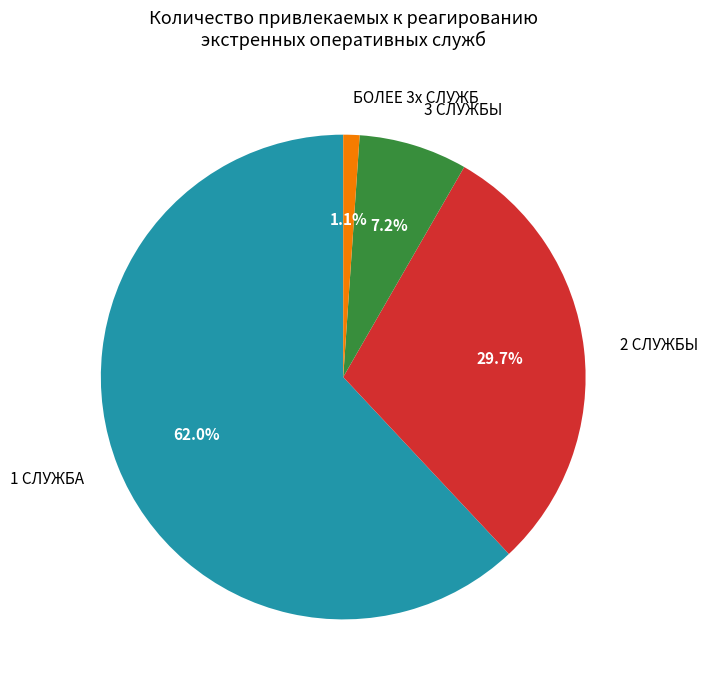

To the nearest percent, what is the difference between the 3 СЛУЖБЫ and 1 СЛУЖБА slice percentages?

55%